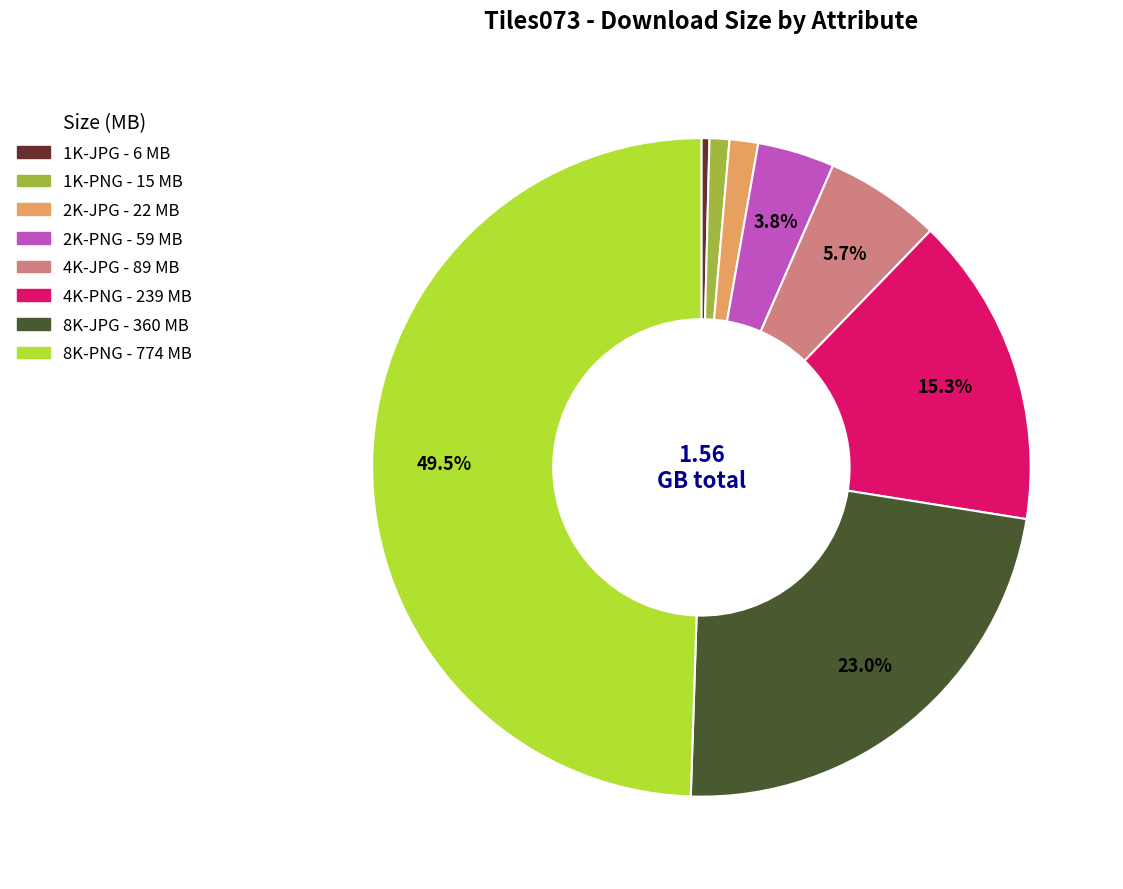

How many slices are in this pie chart?

8